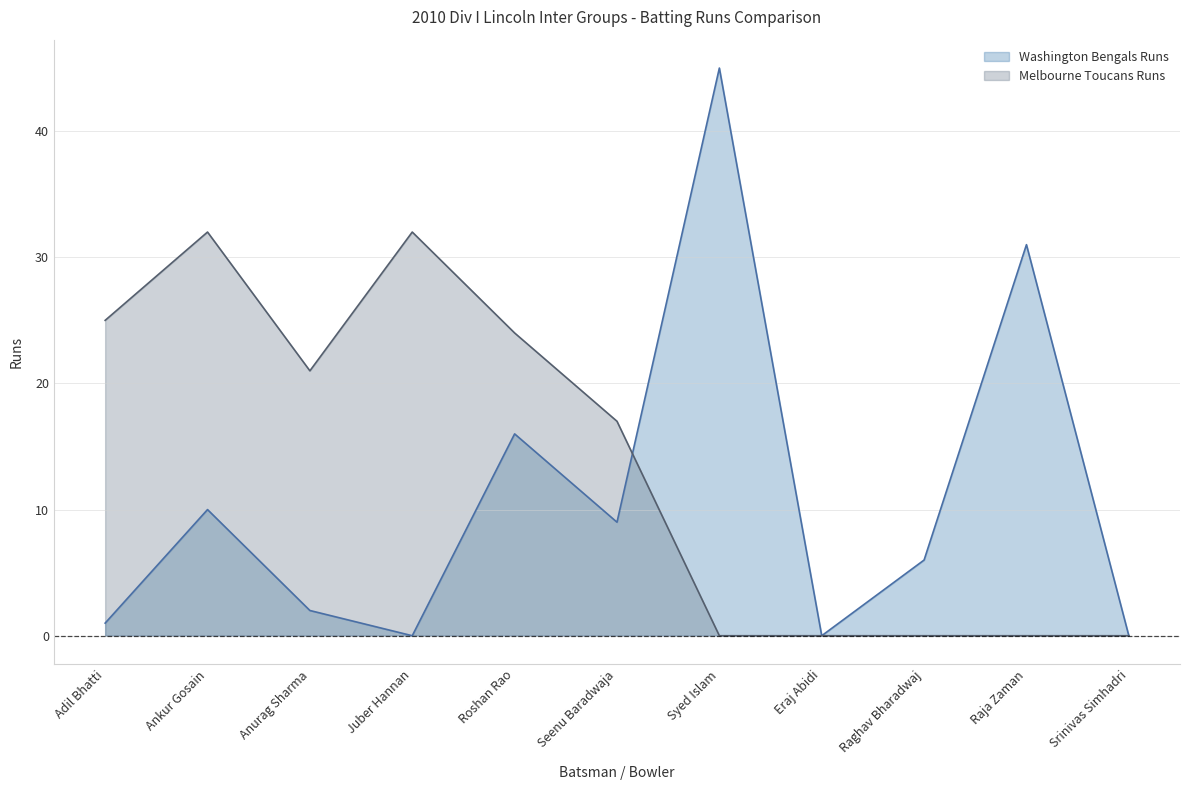

What is the highest value of the Melbourne Toucans Runs series?

32